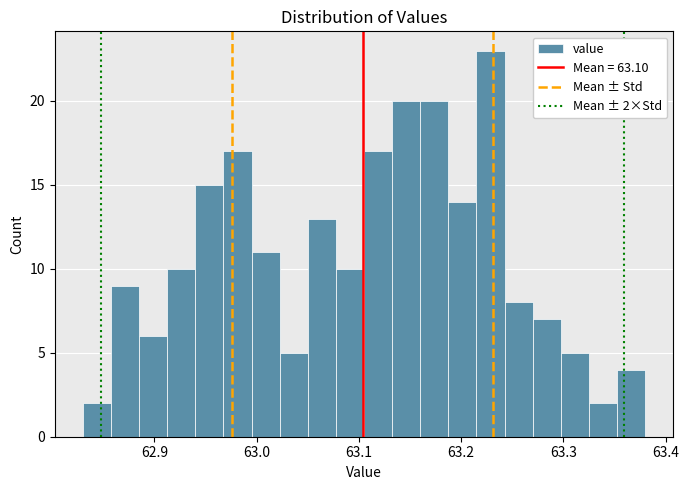

Around what value on the x-axis is the tallest bar? Give the approximate position of its centre, as read against the axis.

63.23